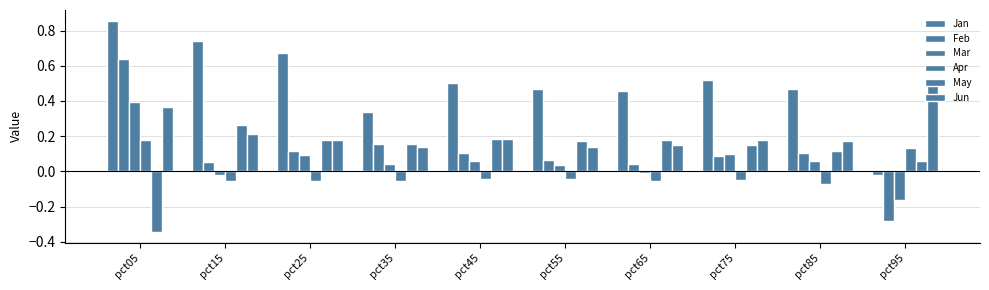

What is the difference between the maximum and second lowest values in the Feb series?

0.6